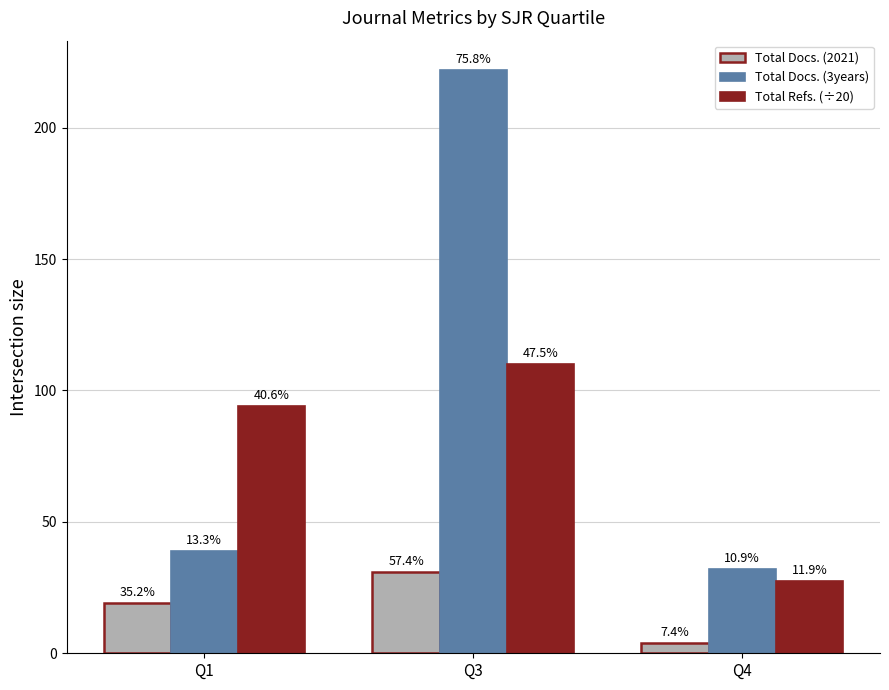

What is the total value across all series at Q4?

63.6